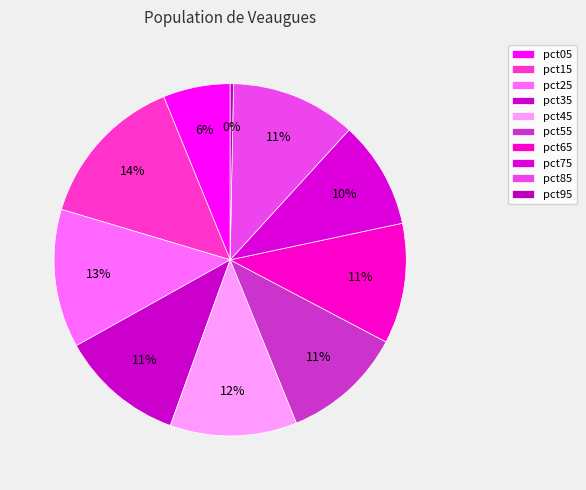

How many slices are in this pie chart?

10